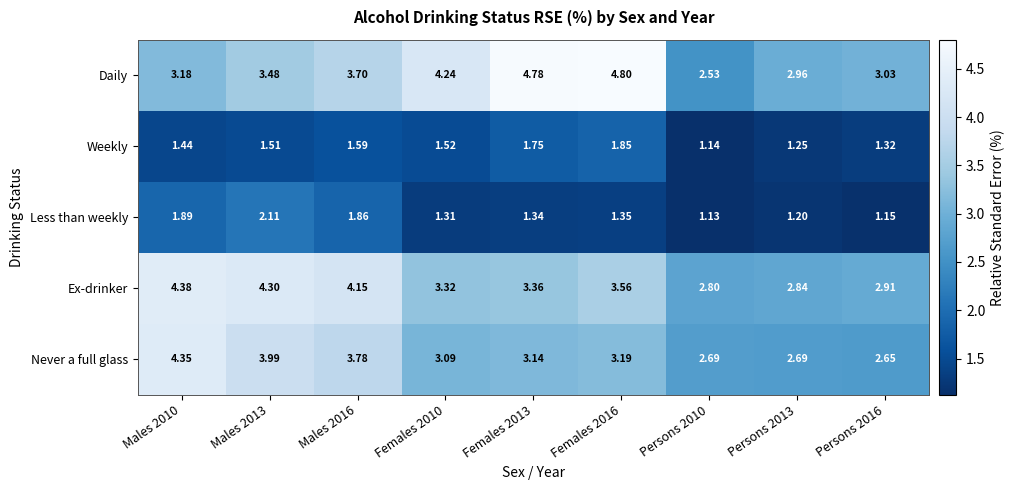

Which series has the largest total across all categories?

Daily